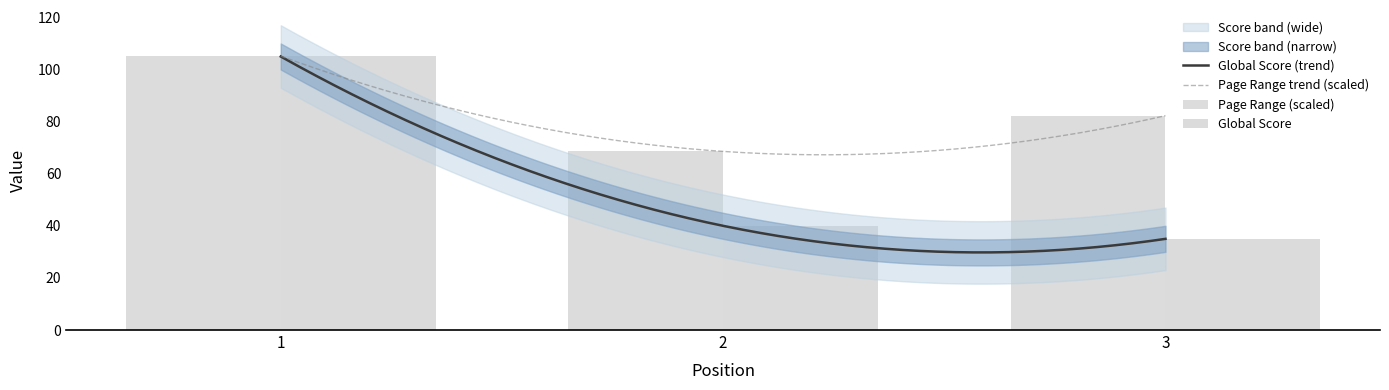

What is the greatest value displayed?

105.1